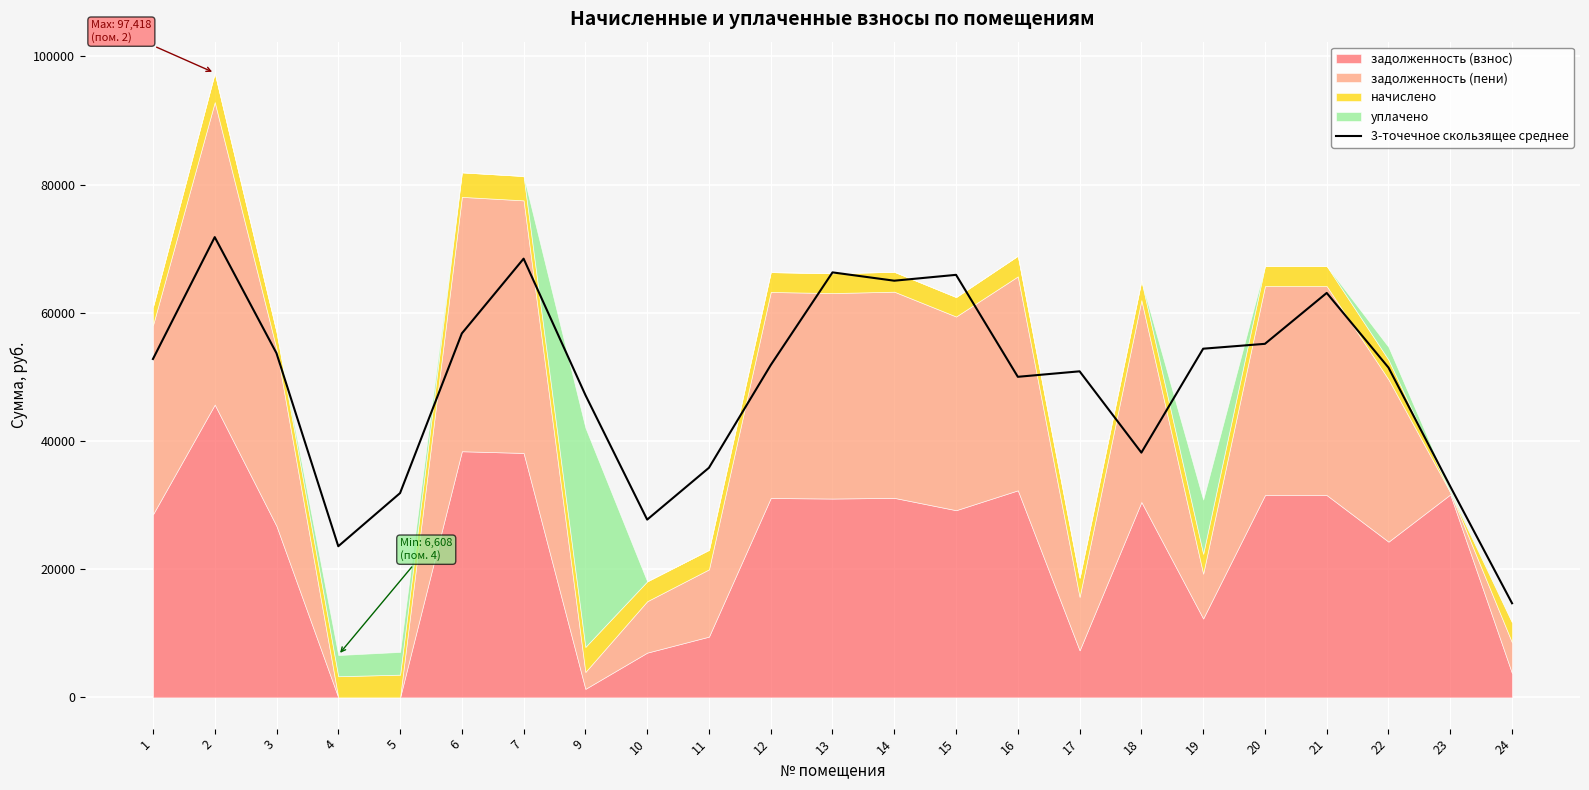

What is the average value?

49107.4